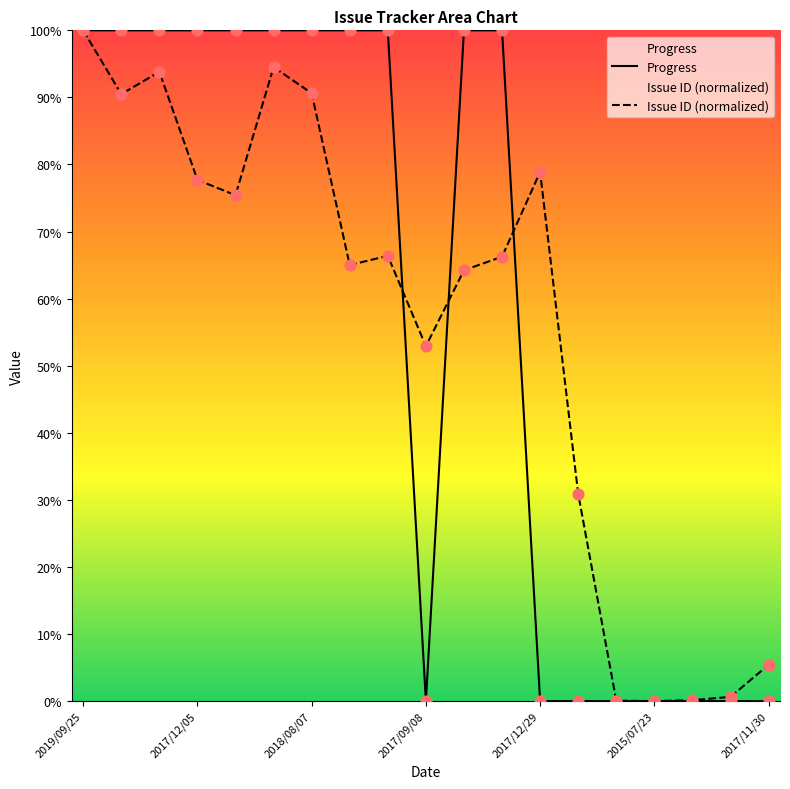

Which series has the largest total across all categories?

Progress